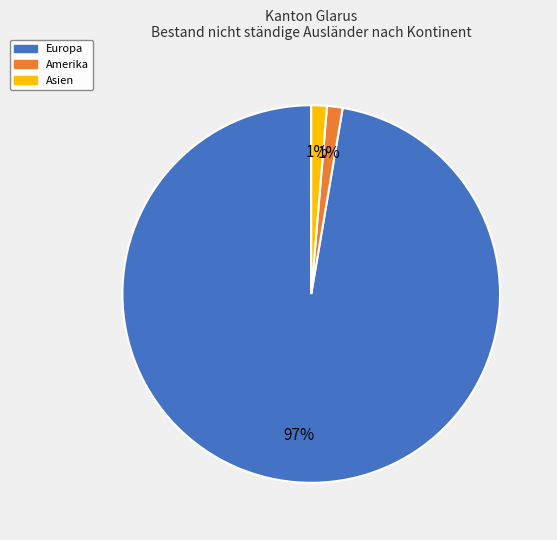

To the nearest percent, what is the average slice percentage?

33%